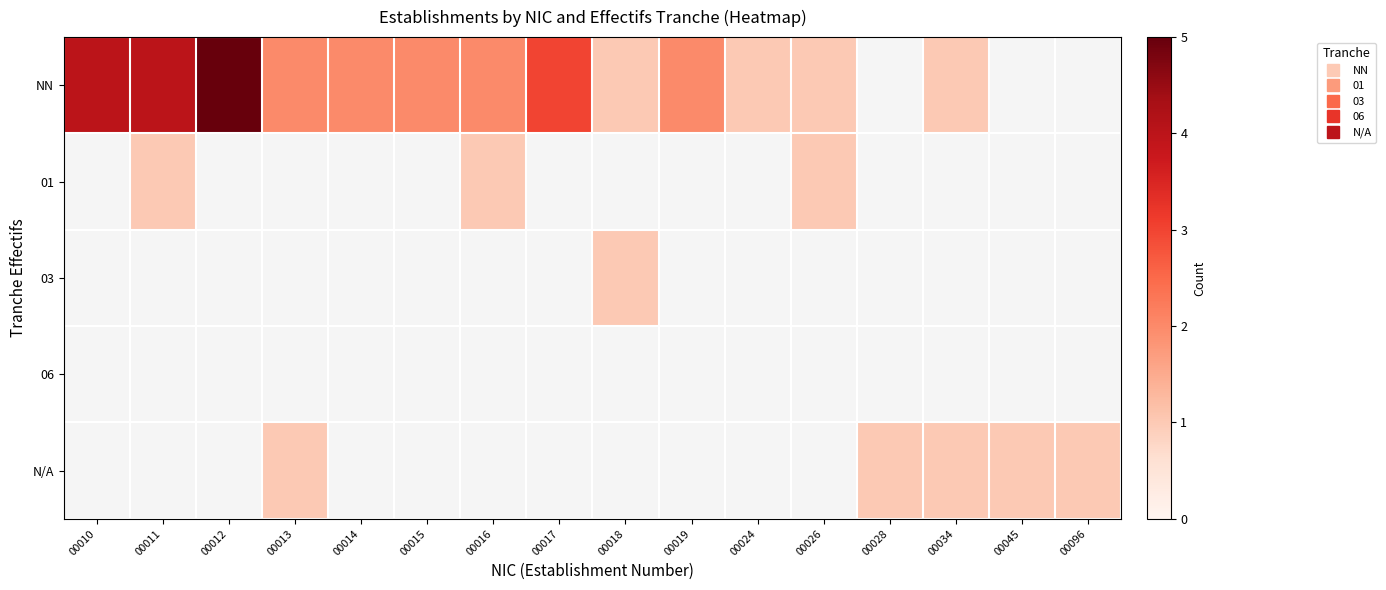

Which series has the widest spread of values?

NN